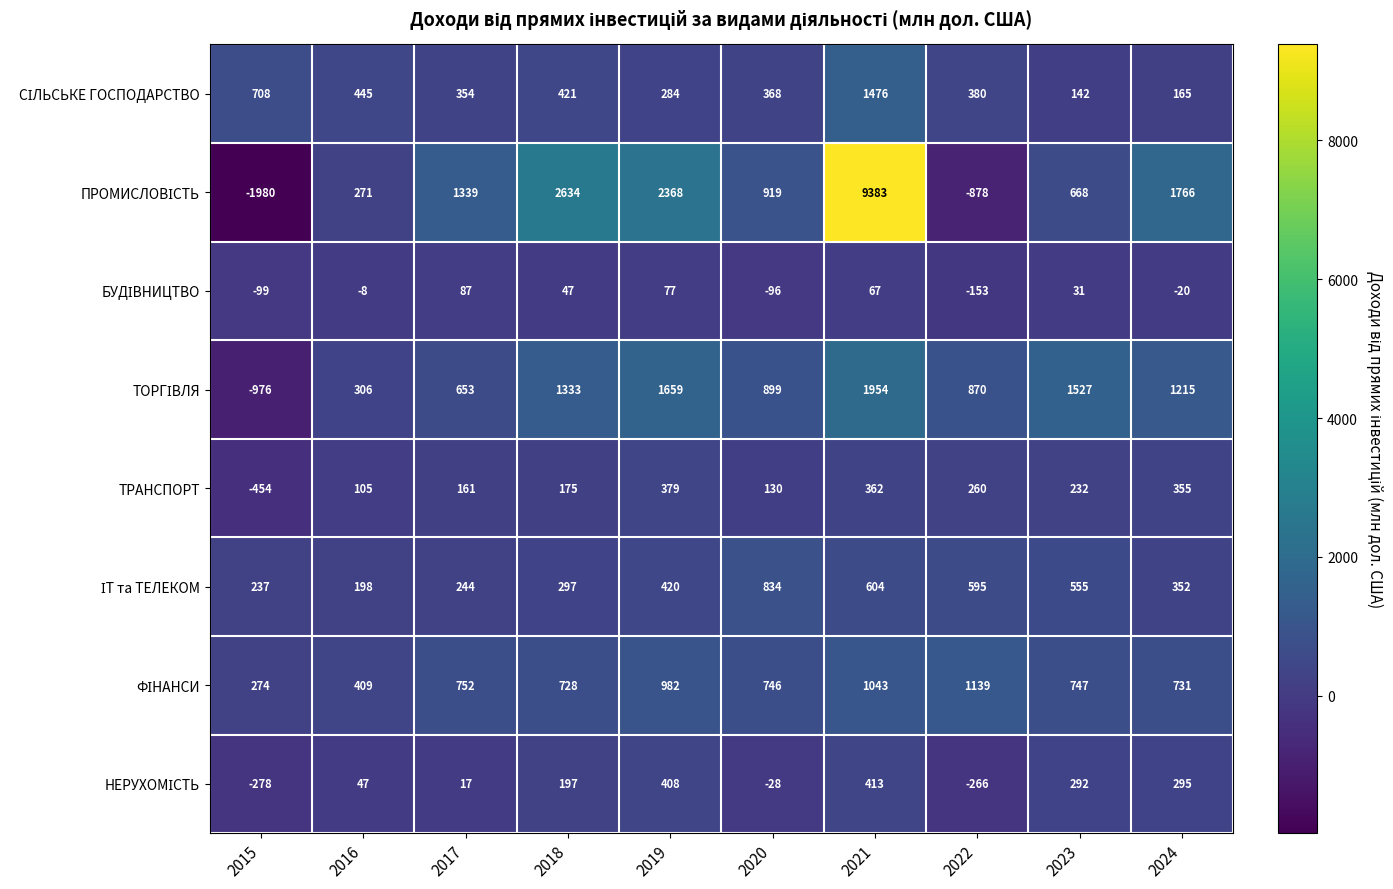

The ТРАНСПОРТ series shows -182 at 2015. True or false?

False